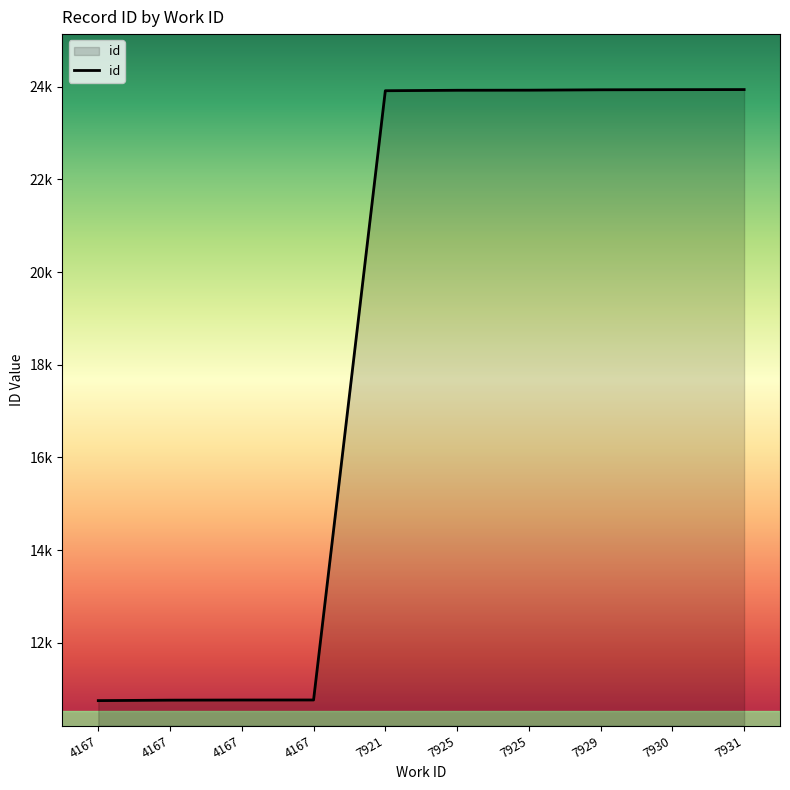

Where does the data first go above 23925?

7925